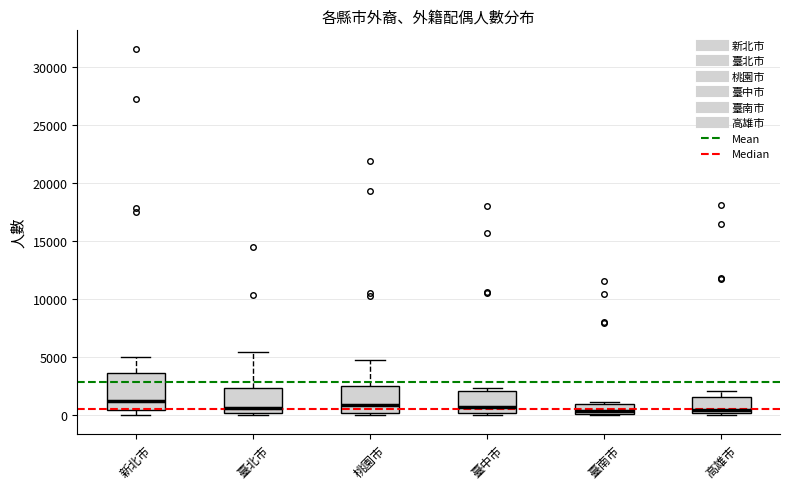

Which box is the tallest, from its lower edge to its upper edge?

新北市